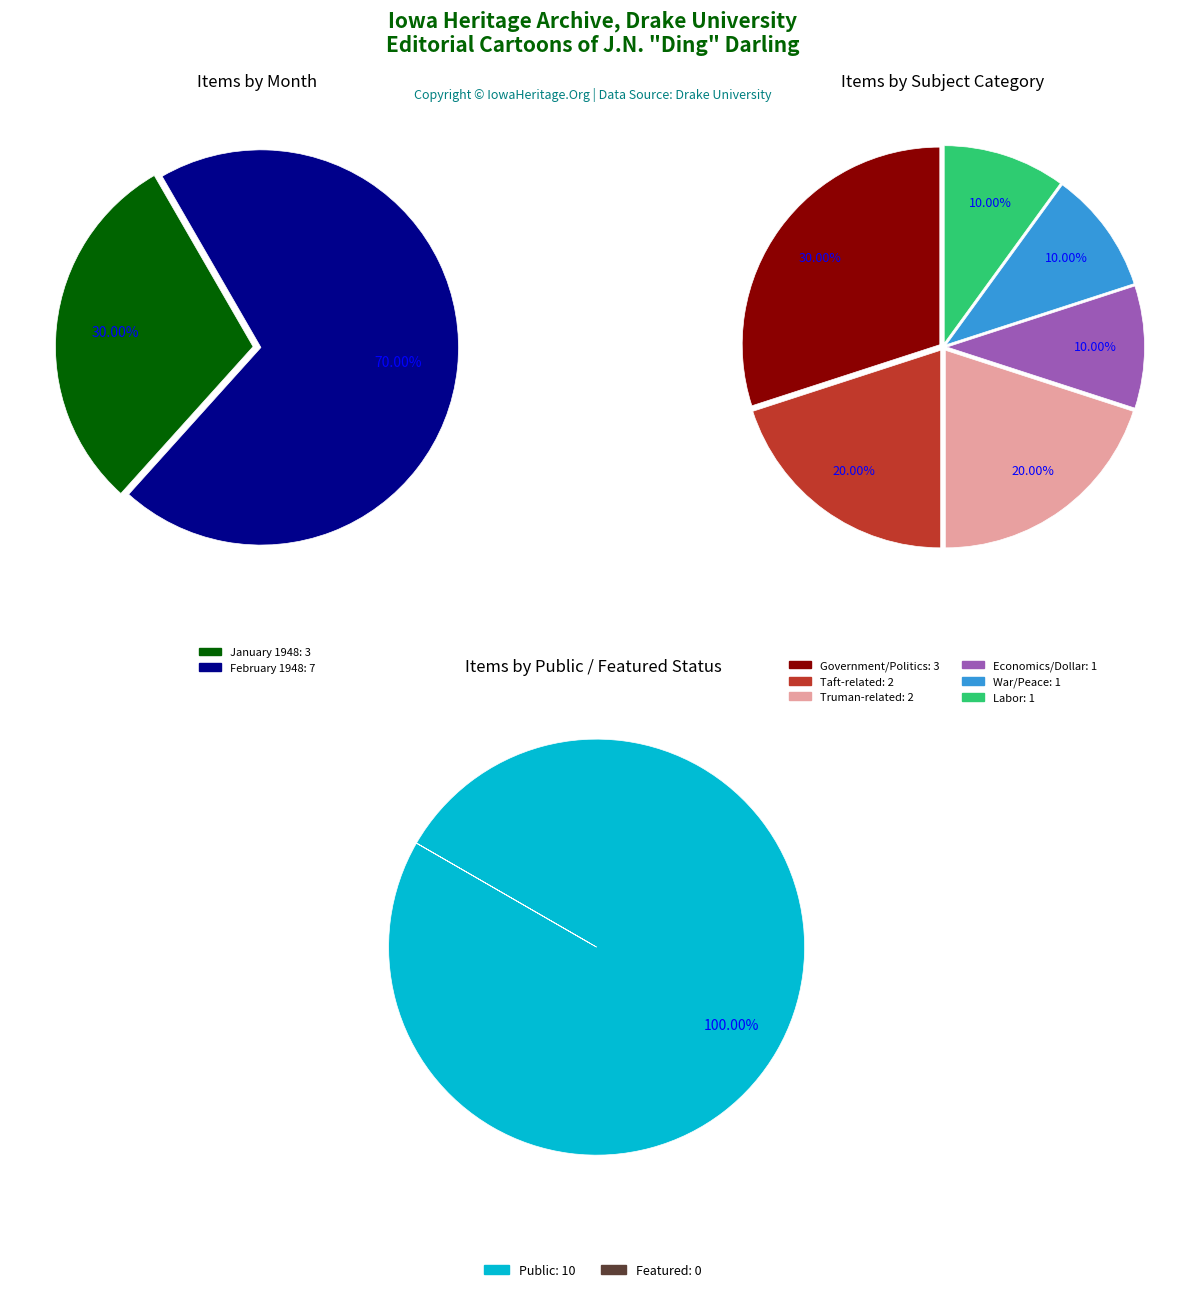

What percentage do 2 and 7 together represent?

20.0%